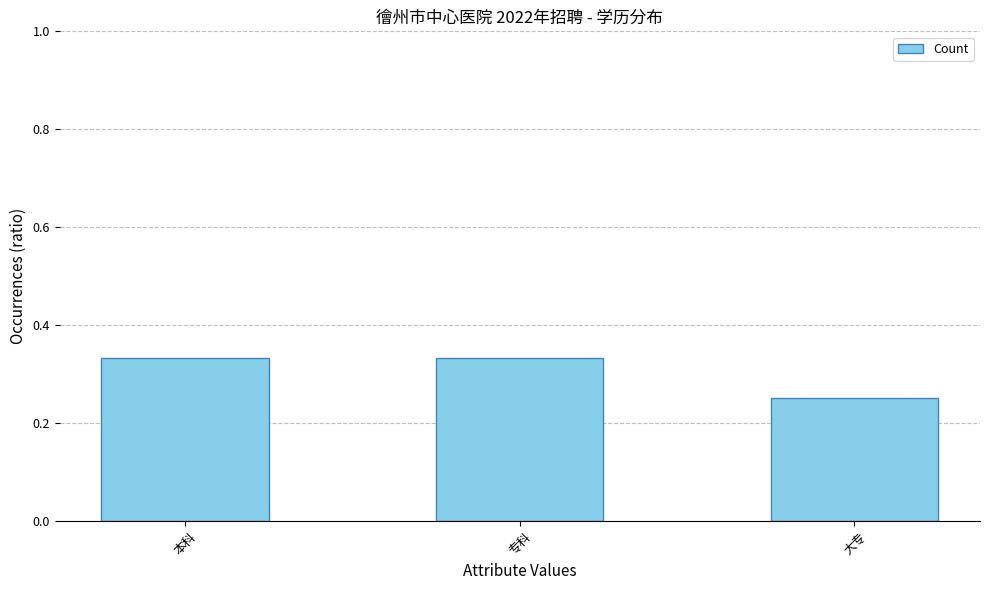

True or false: the data shows 0.2 at 本科.

False